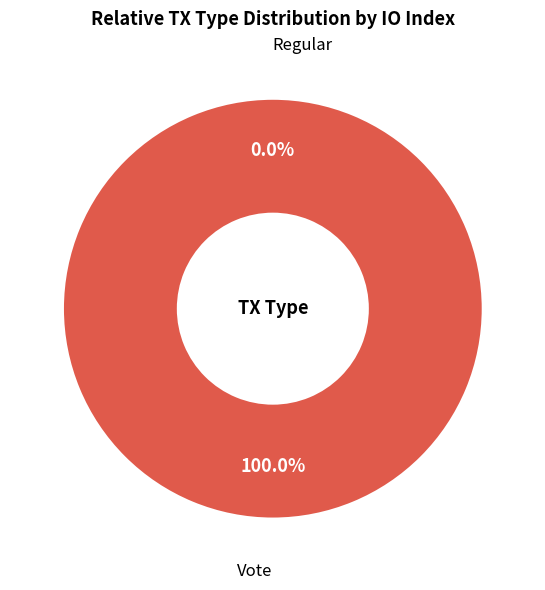

Combined, do Regular and Vote account for over 50%?

Yes